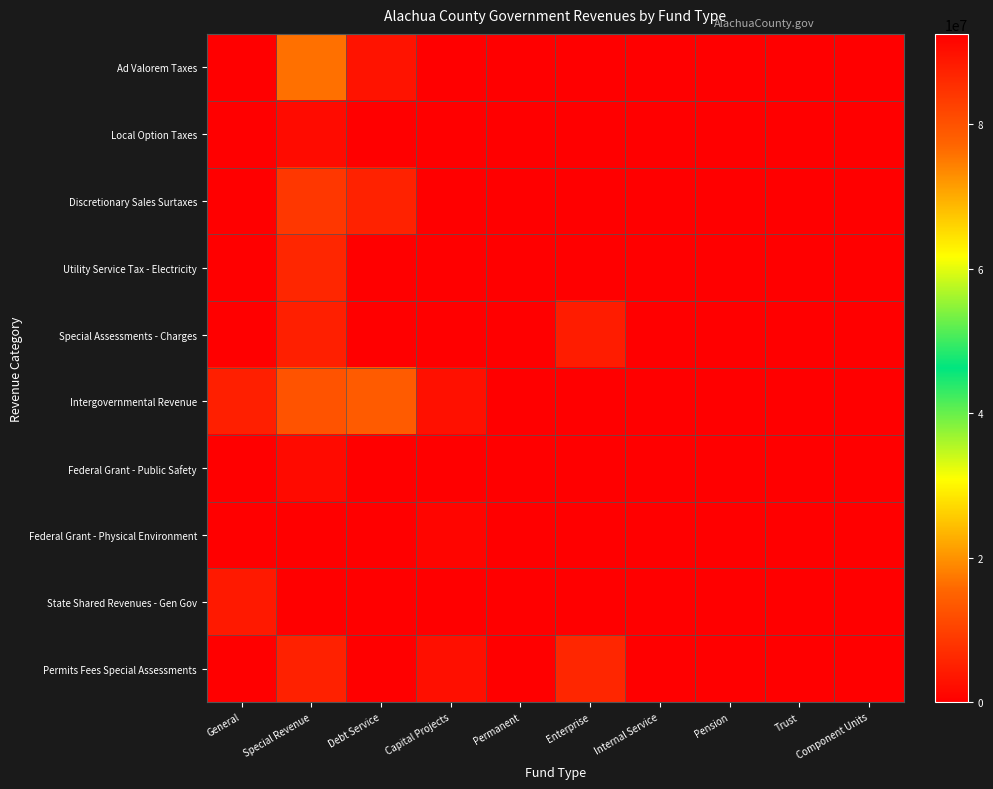

Which has a higher value, Enterprise or Trust?

Enterprise